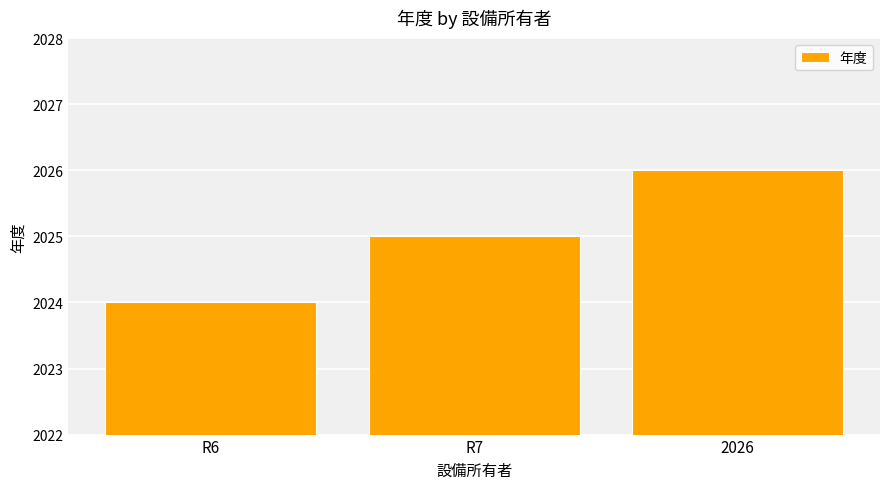

Reading right to left, transcribe all the data shown in this chart.

2026=2026	R7=2025	R6=2024